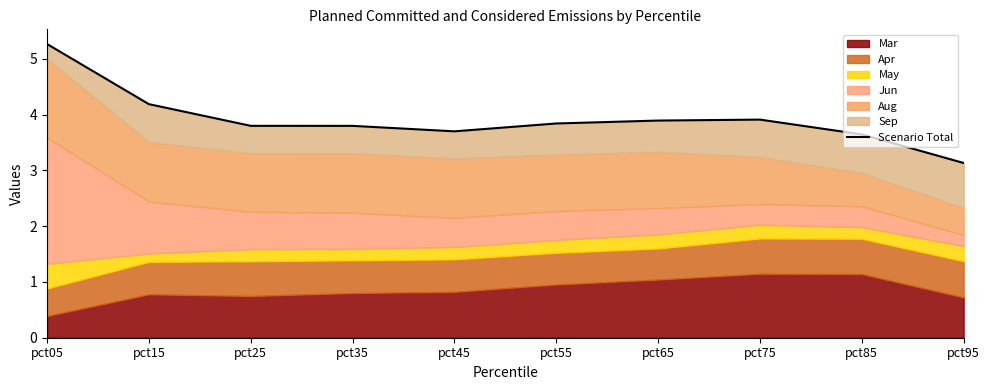

Where is the data nearest to the value 4?

pct75